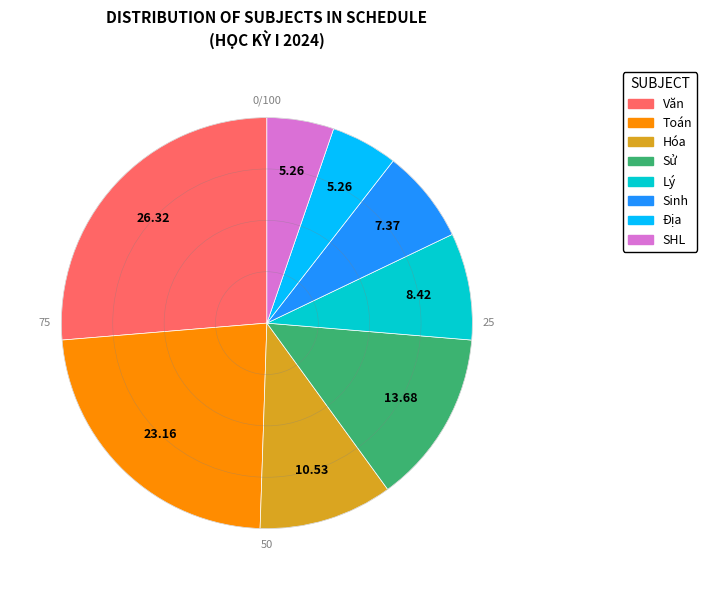

What is the largest slice in the pie chart?

Văn